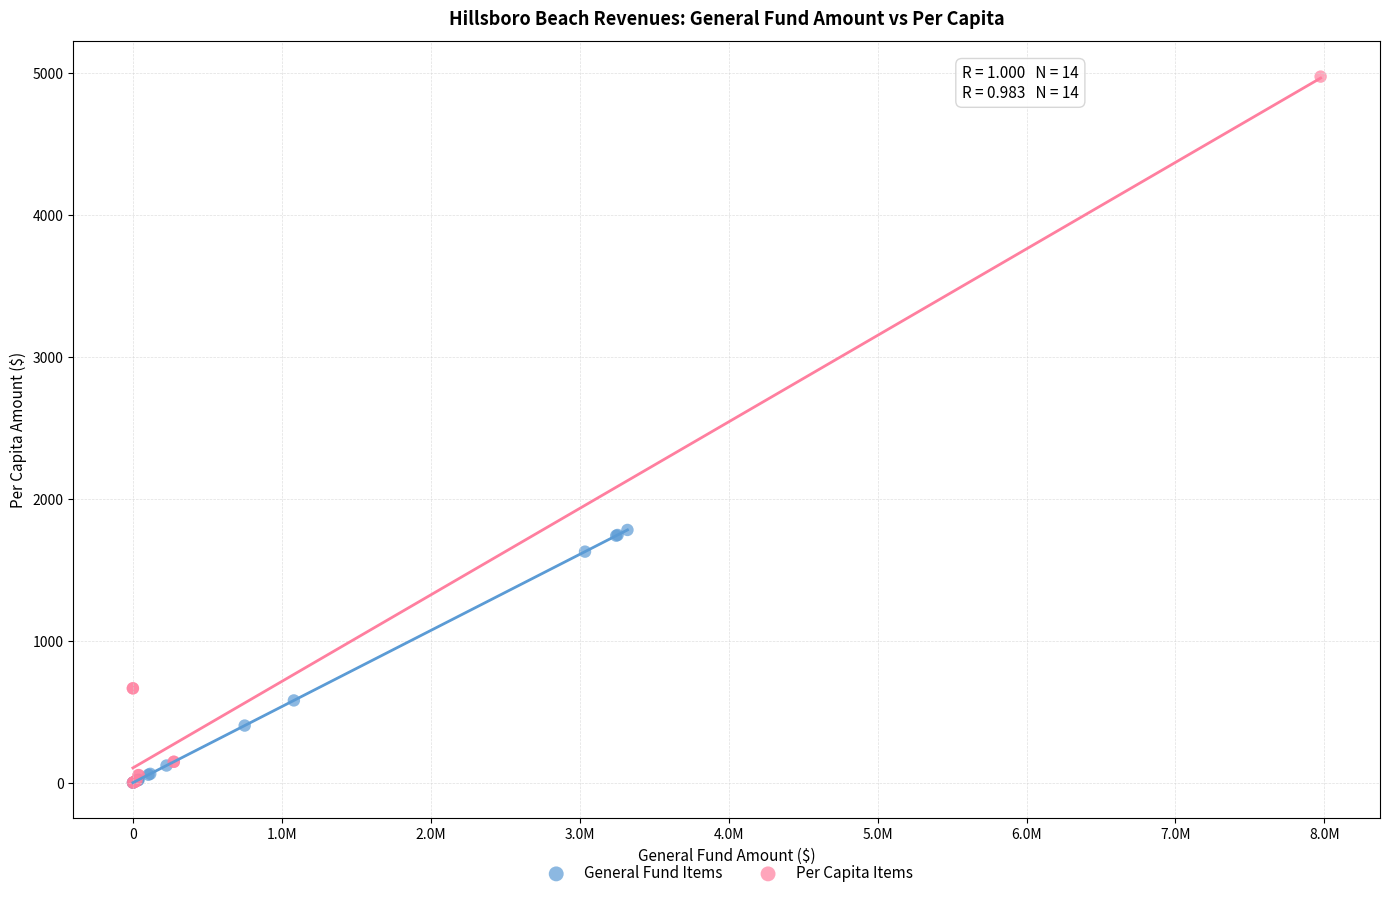

Which series contains the highest Y value?

Per Capita Items